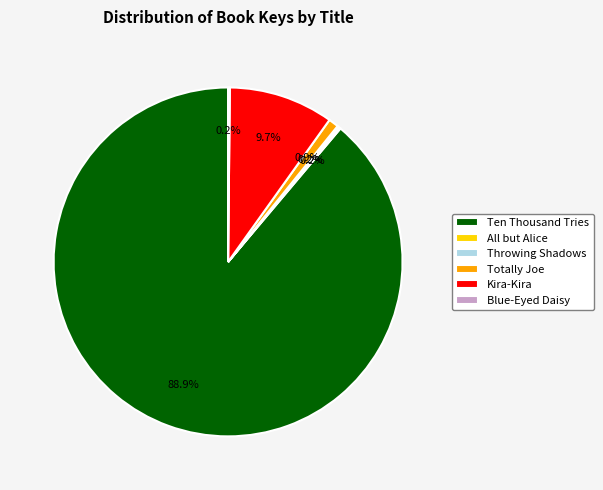

Which slice is the largest?

Ten Thousand Tries